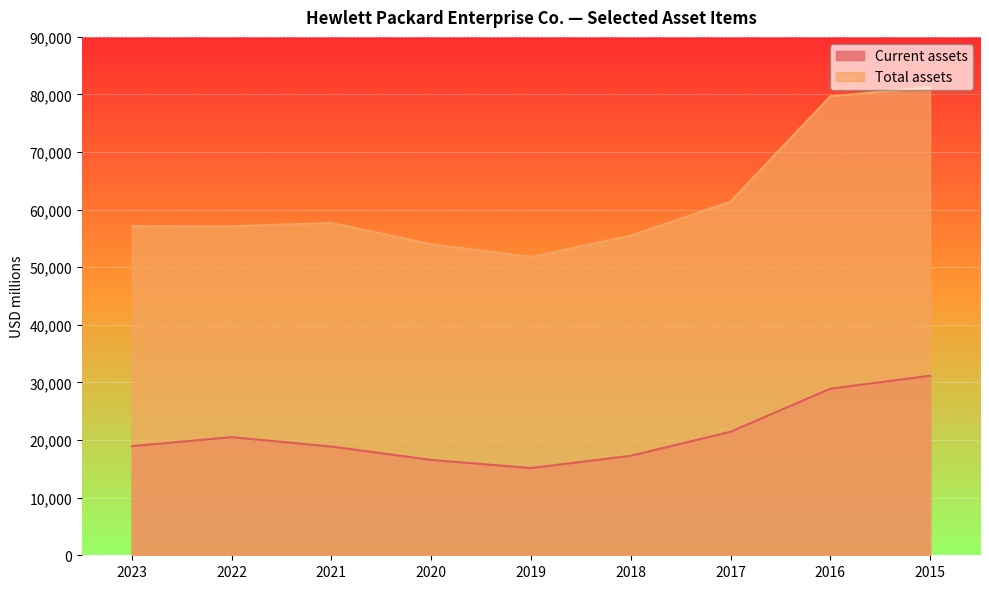

At how many categories does at least one series exceed 30953?

9